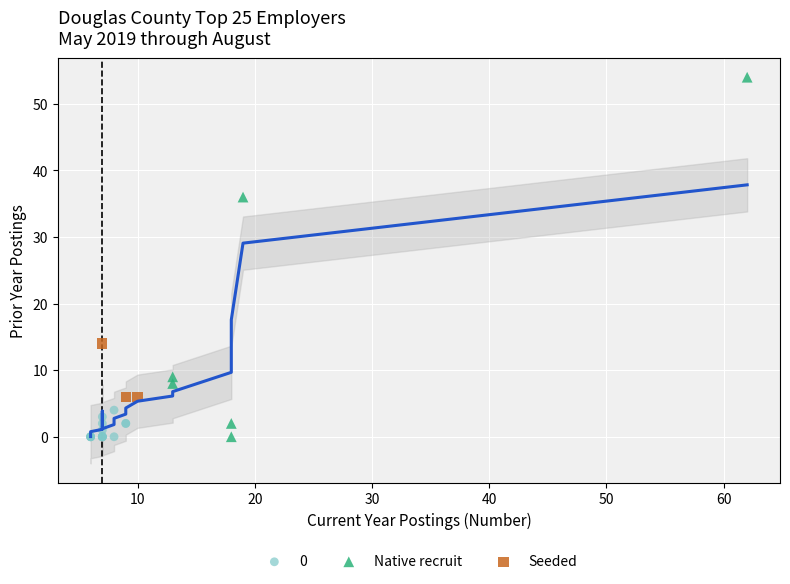

Which series contains the highest Y value?

Native recruit